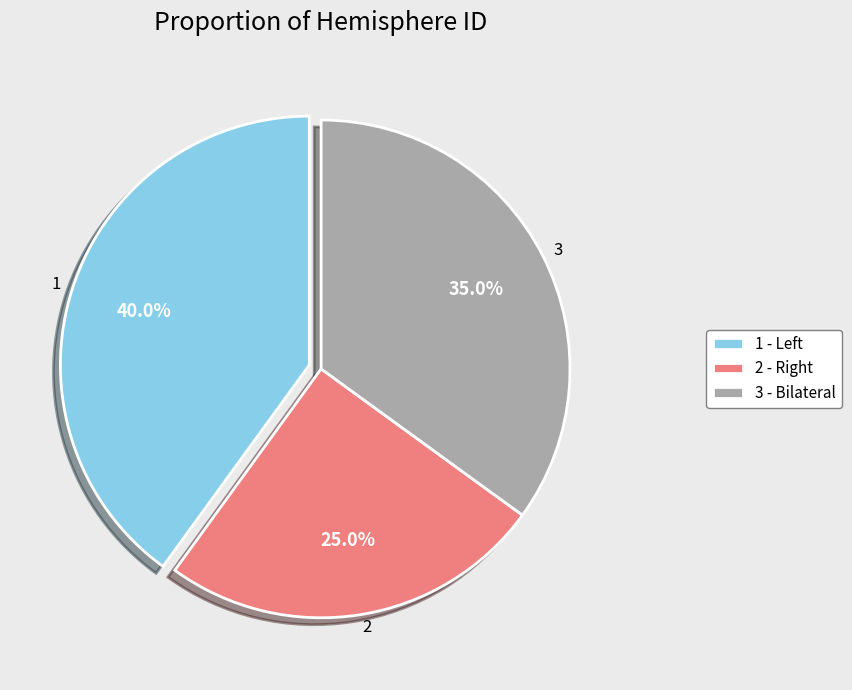

To the nearest percent, what is the difference between the largest and smallest slice percentages?

15%